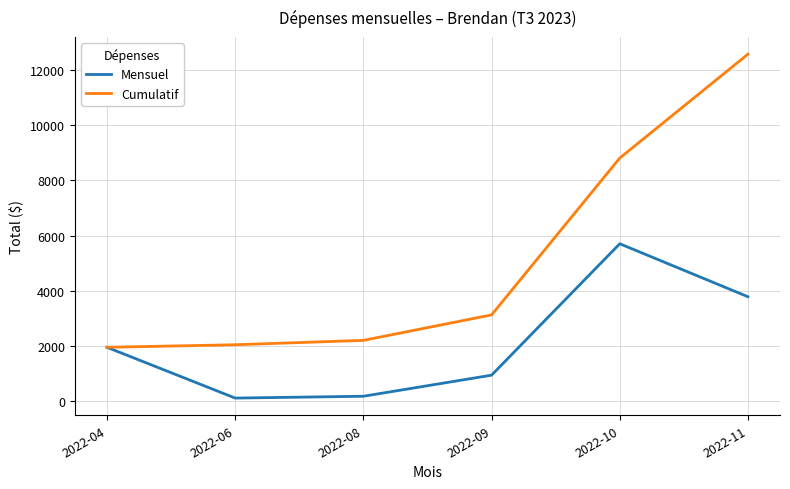

At which category is the sum across all series the highest?

2022-11